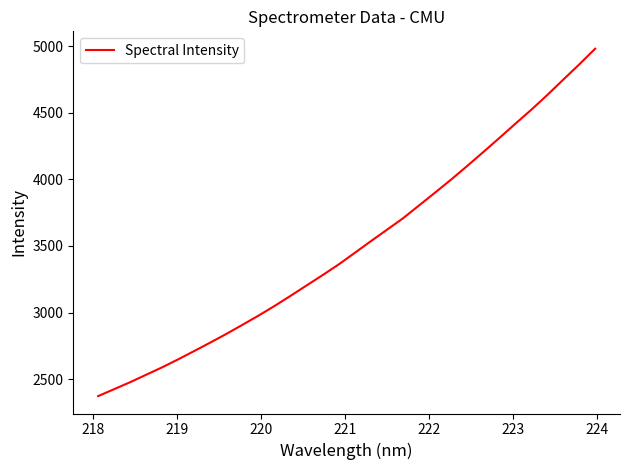

What is the difference between the maximum and minimum values?

2607.2